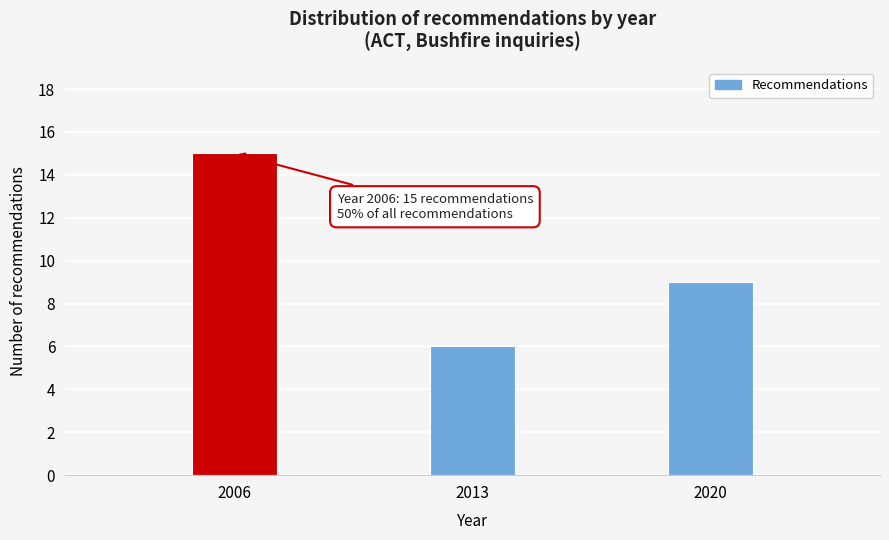

Reading left to right, what are all the values shown in this chart?

15	6	9